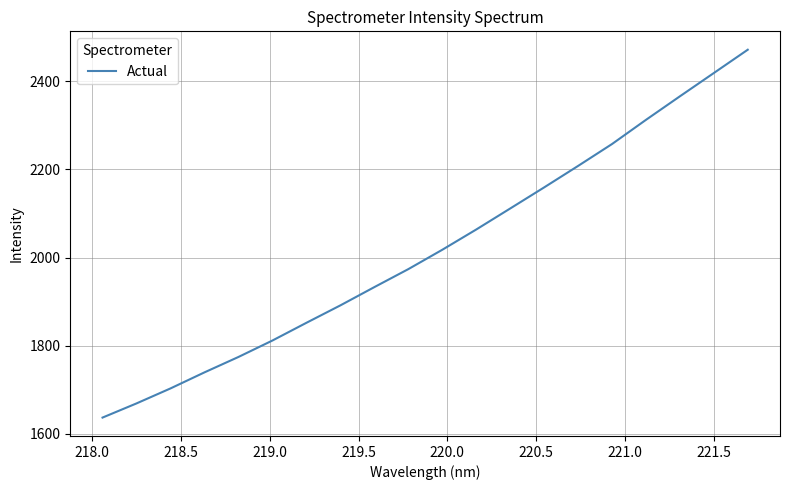

What is the greatest value displayed?

2471.6